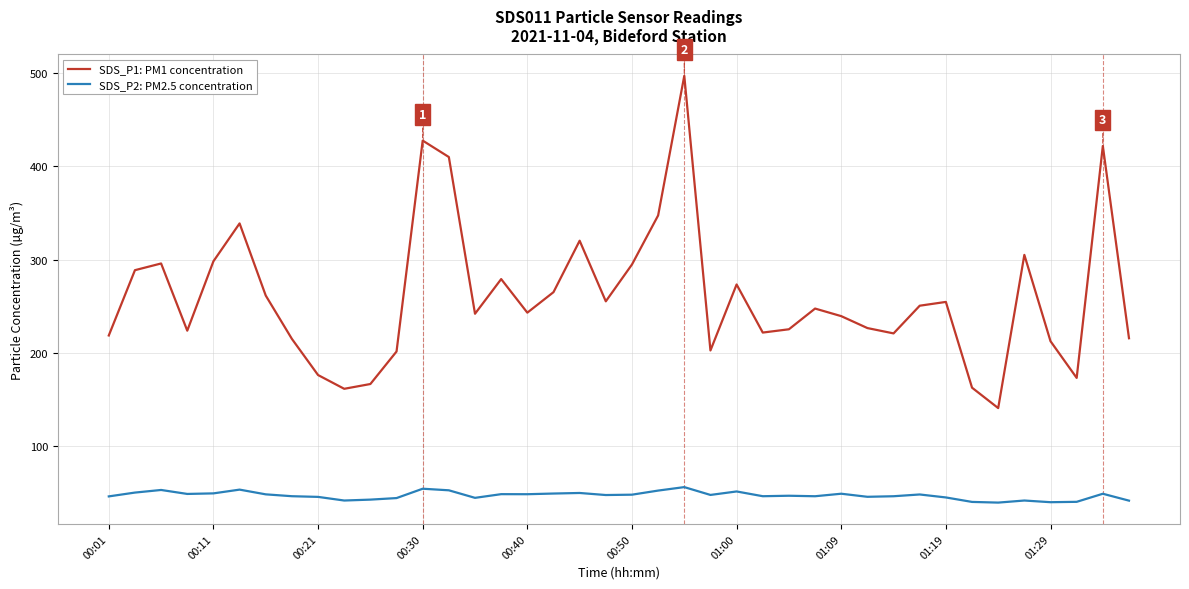

Which series has the largest total across all categories?

SDS_P1: PM1 concentration